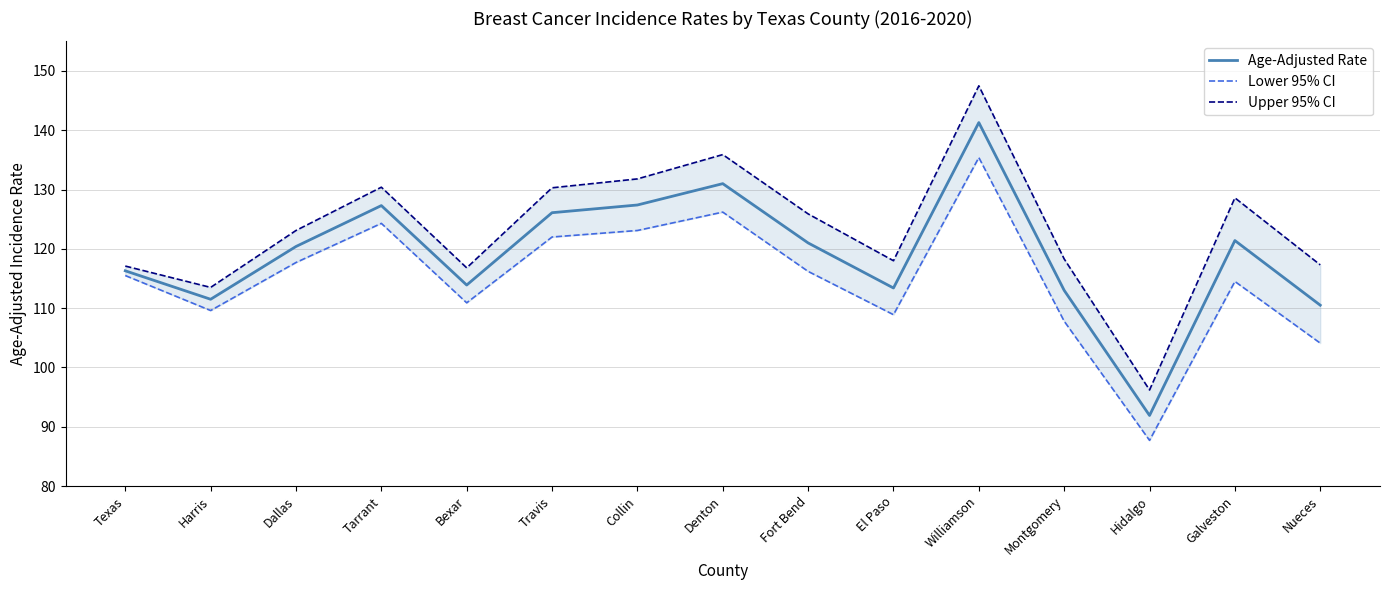

What is the sum of the Age-Adjusted Rate values at Collin and Dallas?

247.8